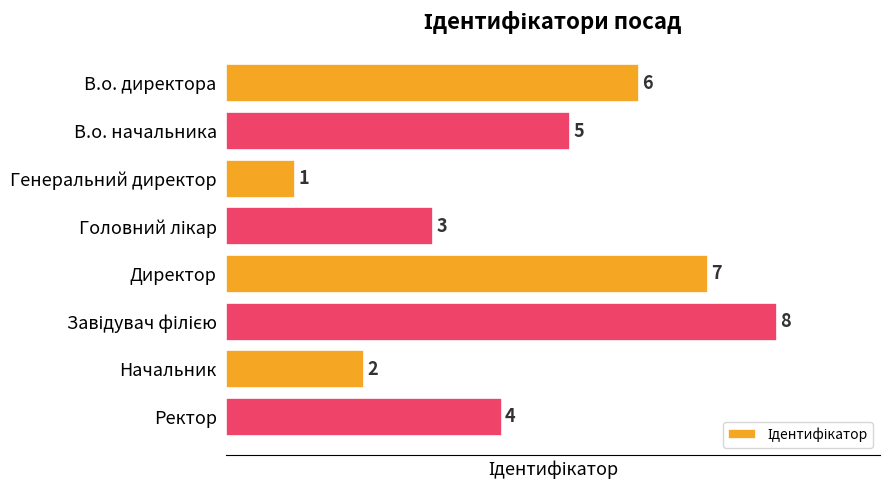

Which category has the lowest value across all series?

Генеральний директор